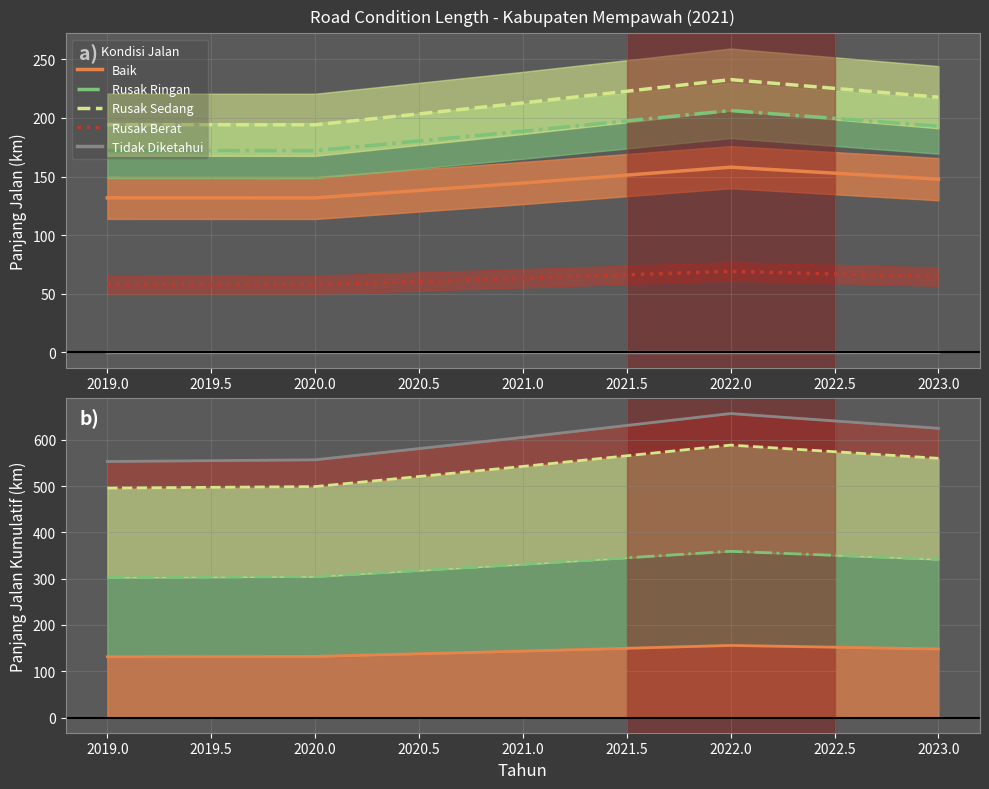

How many series are shown in this chart?

5